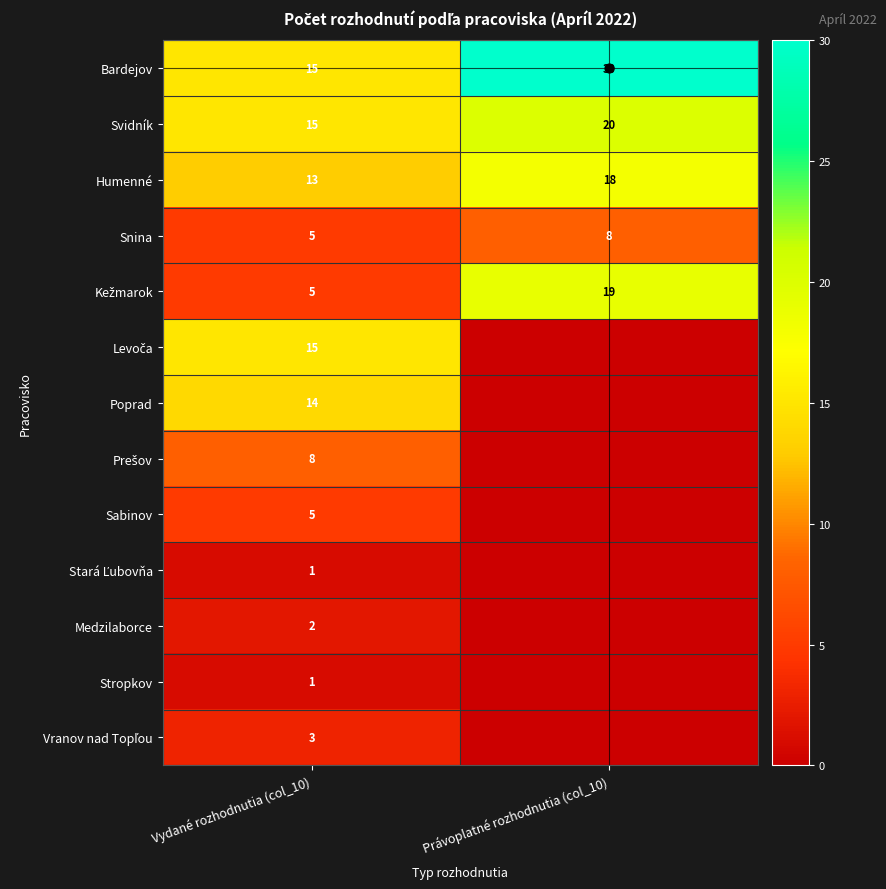

What is the difference between the highest and lowest values at Vydané rozhodnutia (col_10)?

14